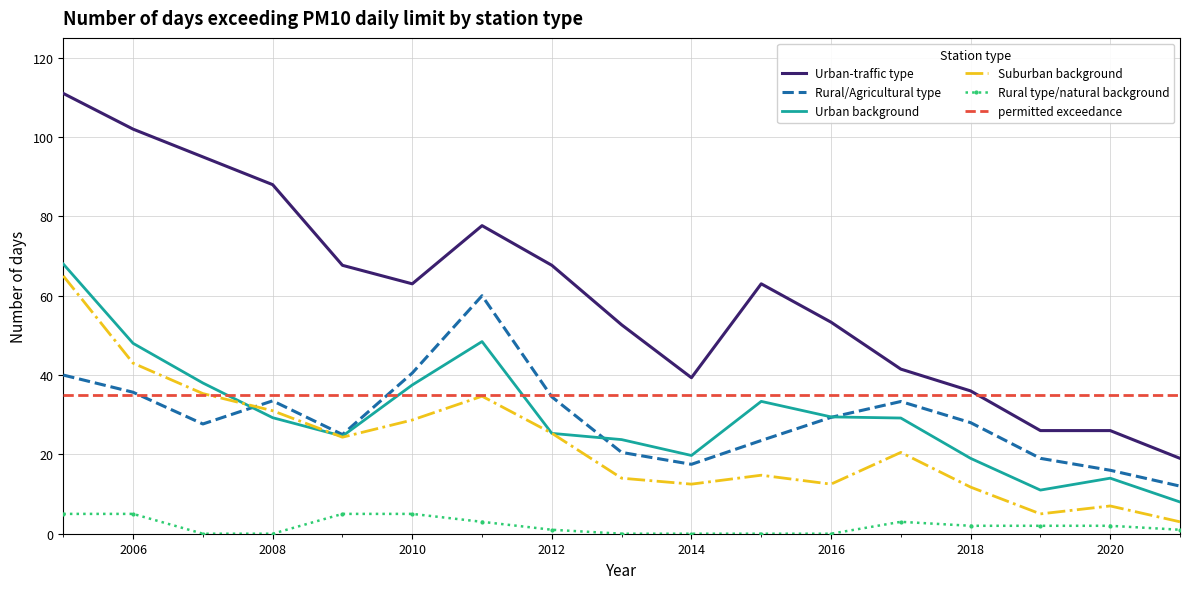

True or false: Rural/Agricultural type and Rural type/natural background cross at least once.

False